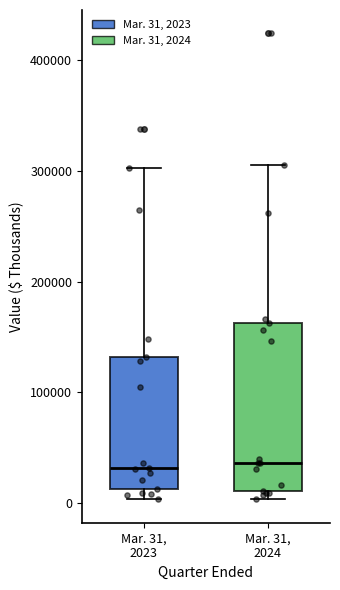

Which box is the tallest, from its lower edge to its upper edge?

Mar. 31, 2024